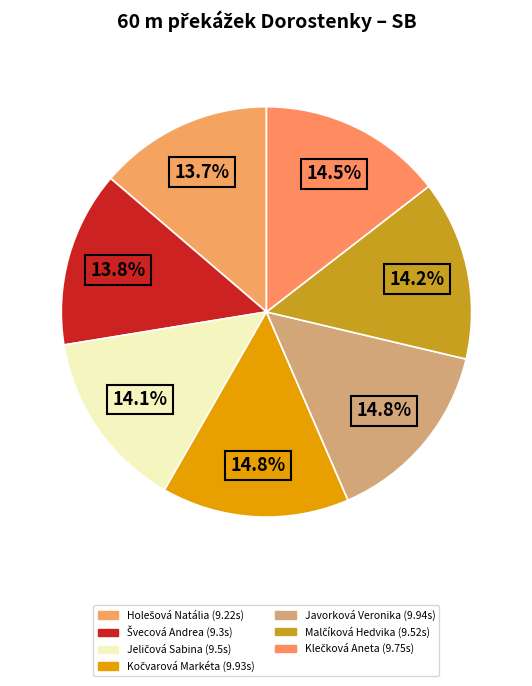

To the nearest percent, what is the average slice percentage?

14%